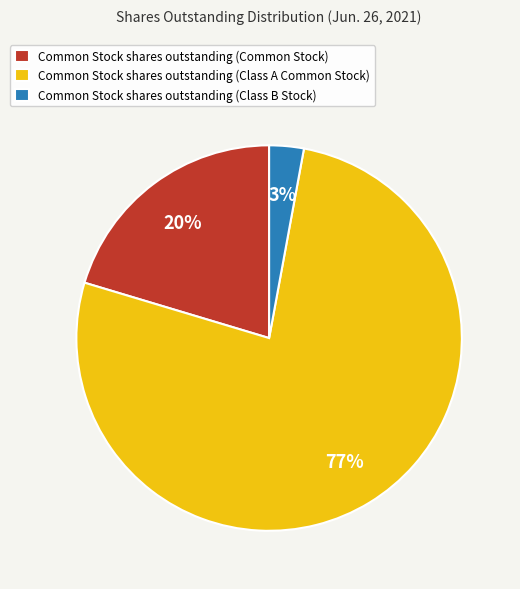

Which category accounts for the majority?

Common Stock shares outstanding (Class A Common Stock)